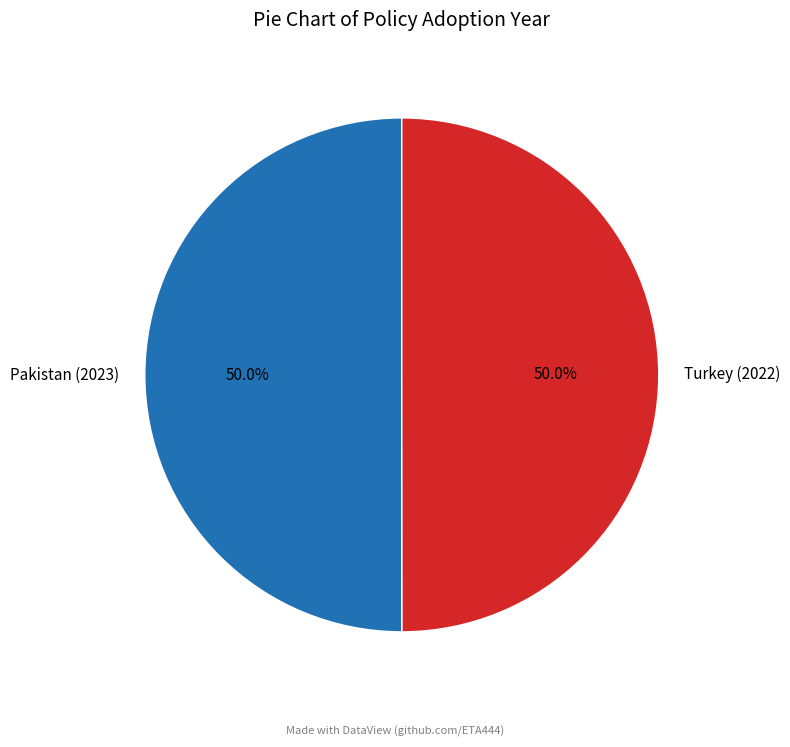

How much of the chart is everything except Pakistan (2023)?

50.0%